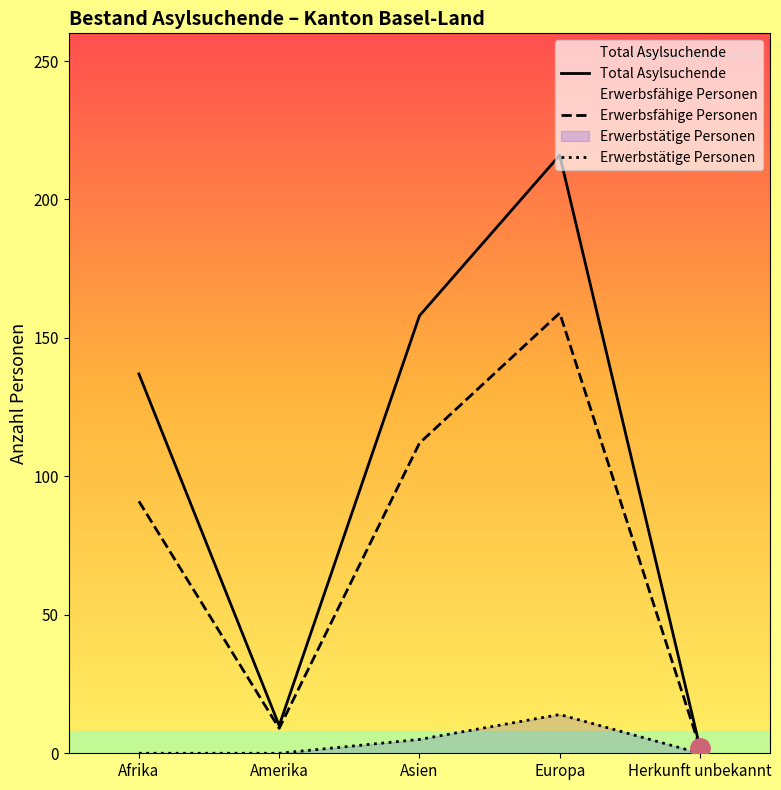

Is this an area chart (filled region under the line)?

No